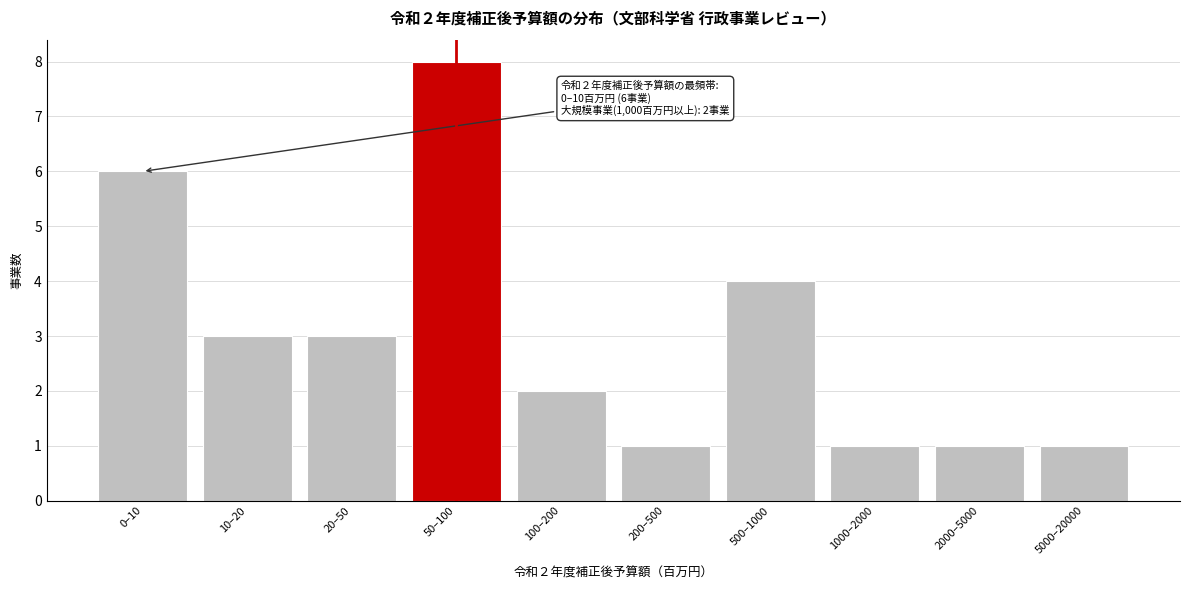

Reading right to left, extract all data points from this chart.

5000–20000=1	2000–5000=1	1000–2000=1	500–1000=4	200–500=1	100–200=2	50–100=8	20–50=3	10–20=3	0–10=6